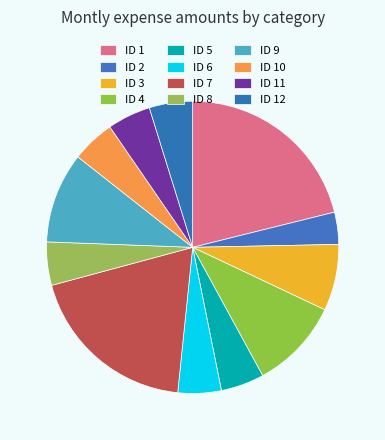

Which slice is the largest?

ID 1